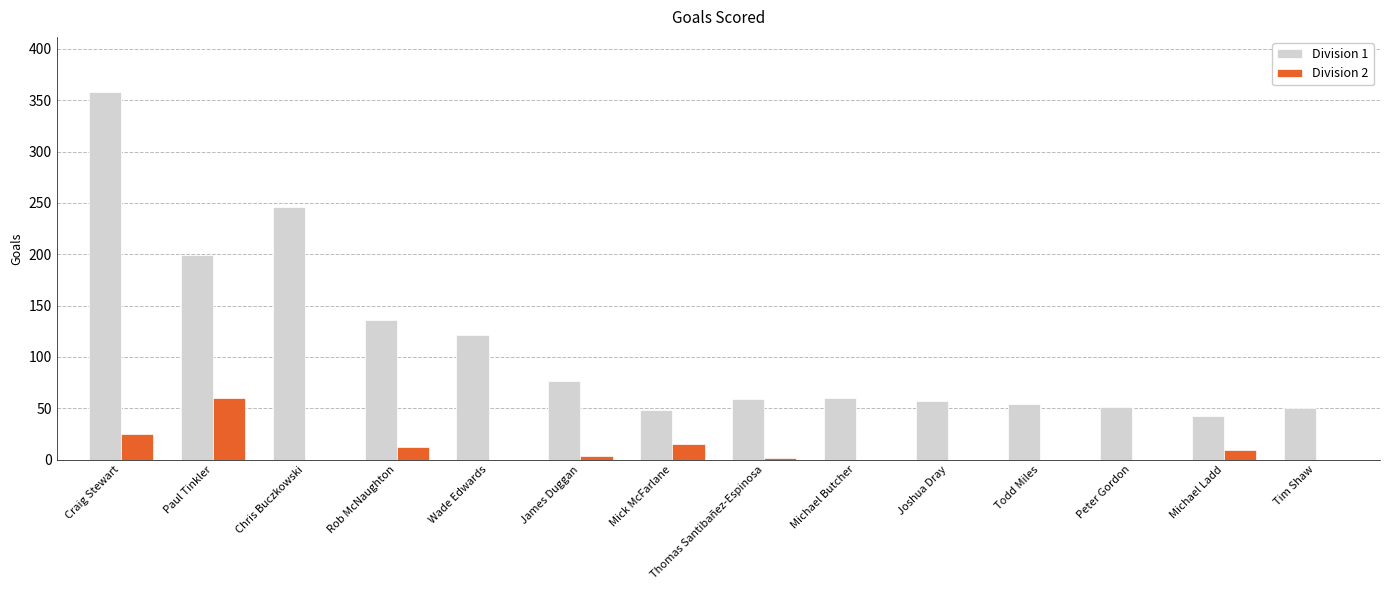

Is the value of Division 1 at Michael Butcher greater than the value of Division 2 at Todd Miles?

Yes